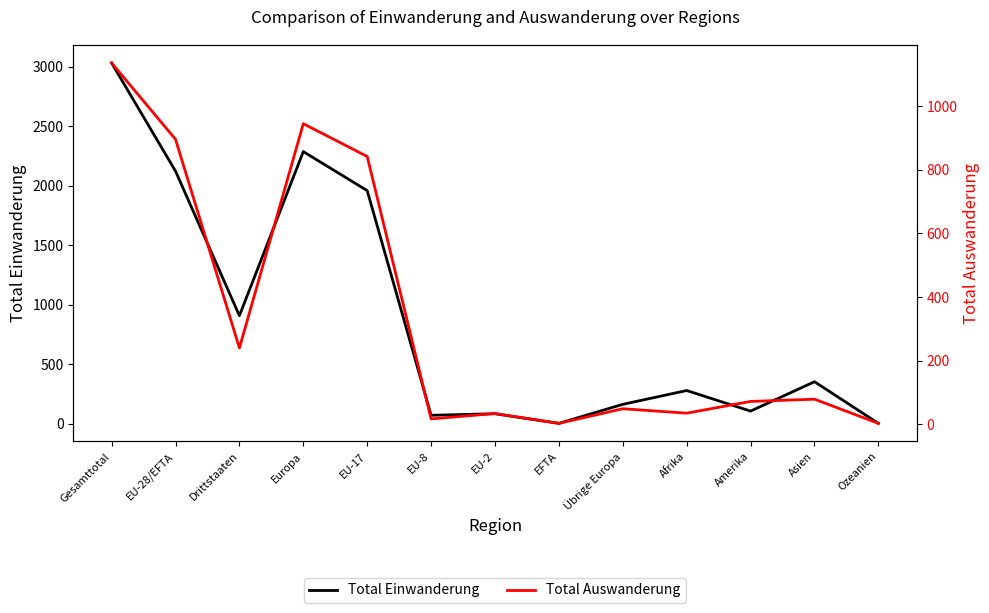

Does the chart have visible grid lines?

No